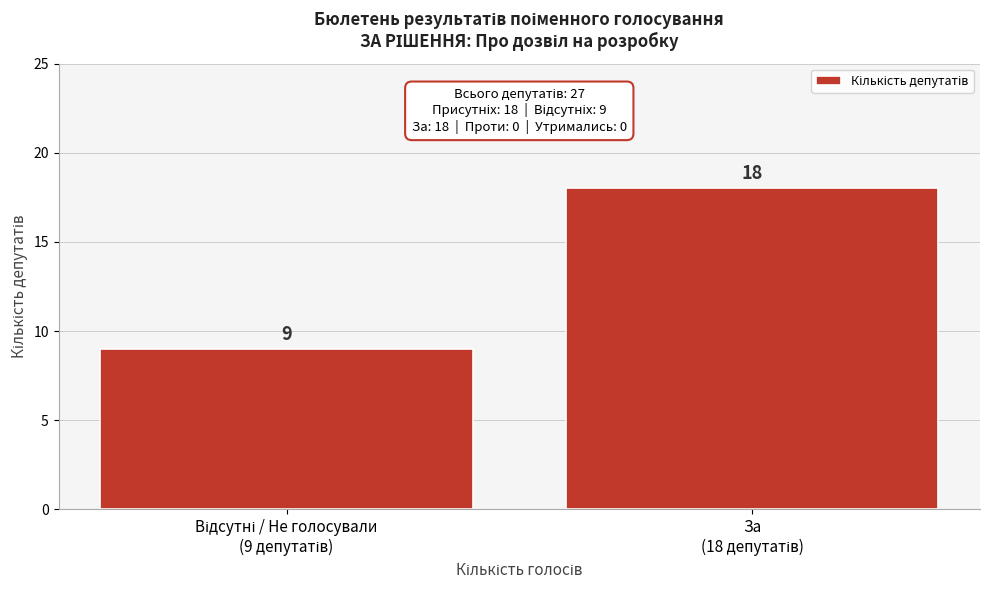

Reading right to left, transcribe all the data shown in this chart.

18	9